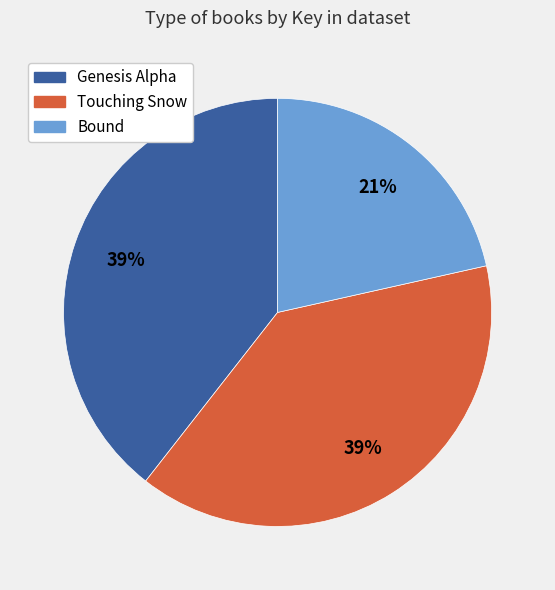

Does any single category account for the majority?

No